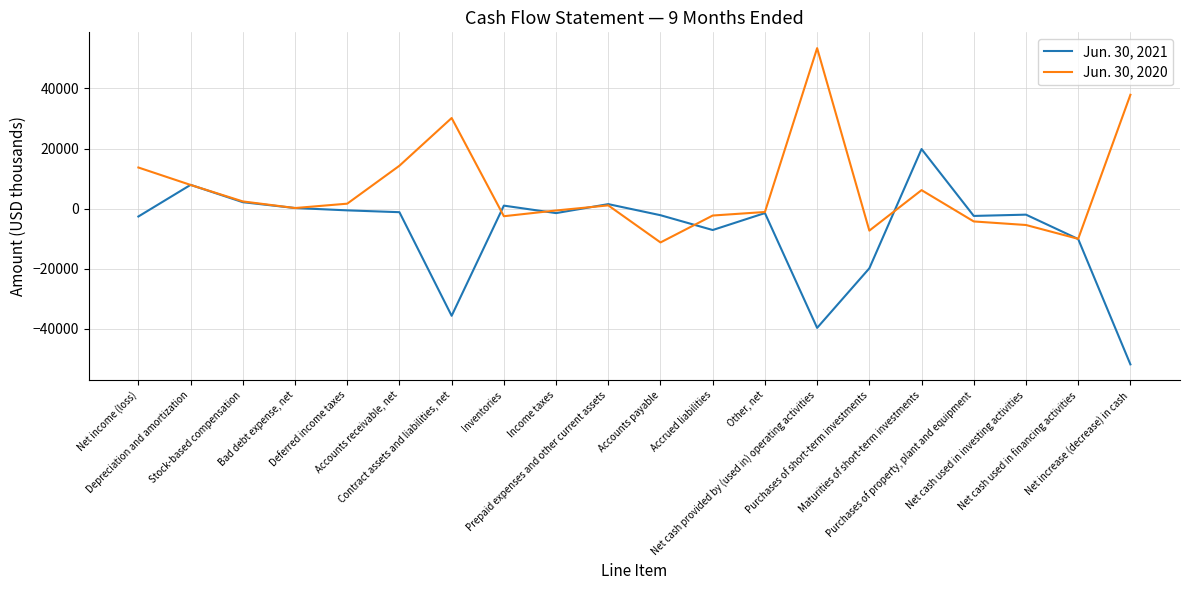

What are all the series names shown in the legend?

Jun. 30, 2021, Jun. 30, 2020